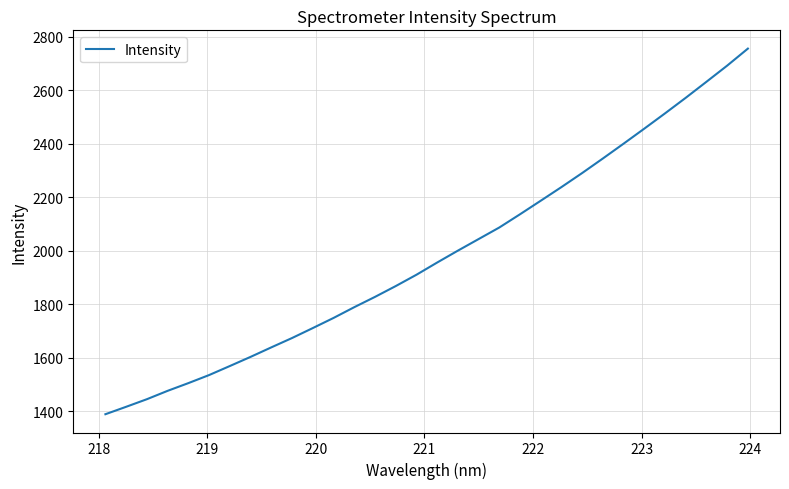

What is the difference between the maximum and minimum values?

1366.4